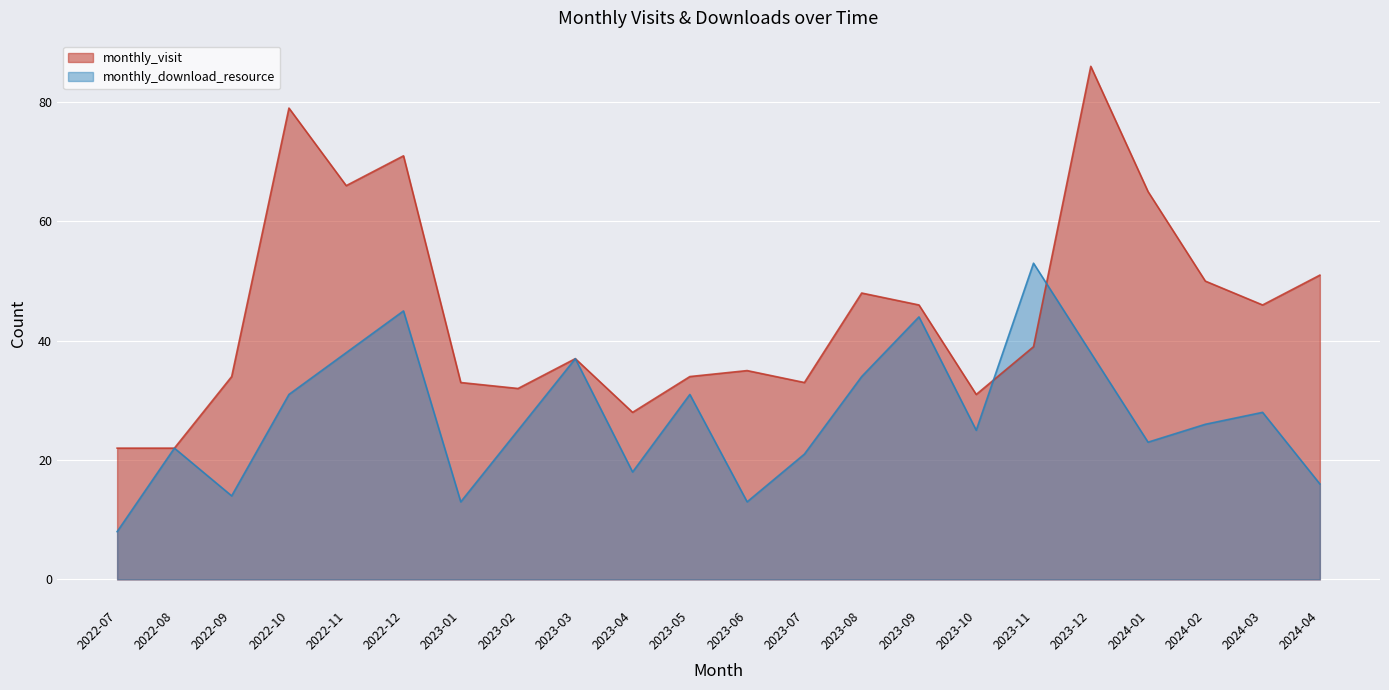

The value of monthly_visit at 2023-02 is 32. True or false?

True